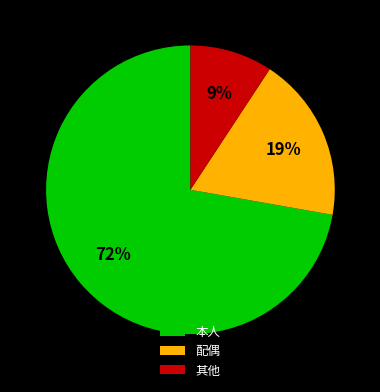

To the nearest percent, what portion does 其他 represent?

9%